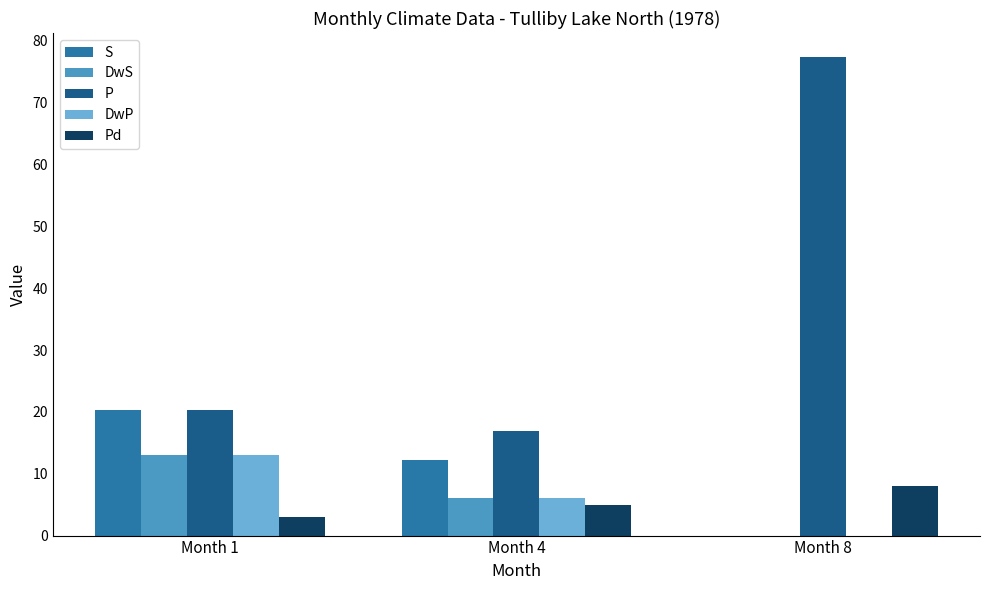

Is the value of S at Month 4 greater than the value of DwS at Month 8?

Yes